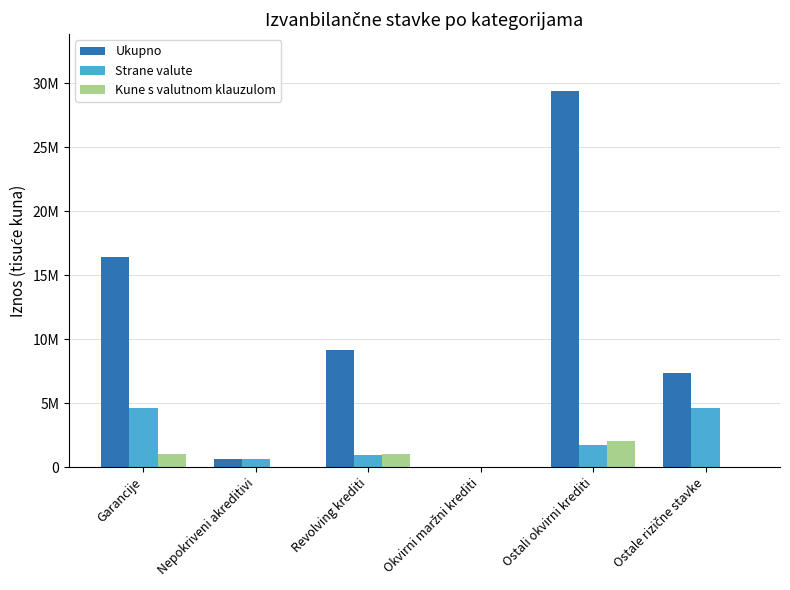

Is the value of Strane valute at Nepokriveni akreditivi greater than the value of Kune s valutnom klauzulom at Okvirni maržni krediti?

Yes